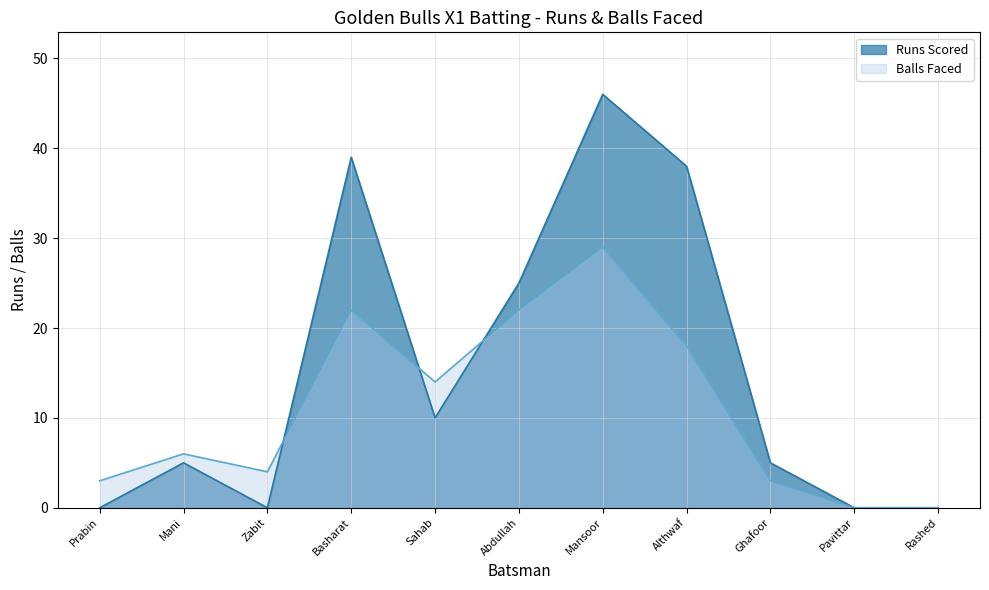

Rank the series by their average value, from lowest to highest.

Balls Faced, Runs Scored